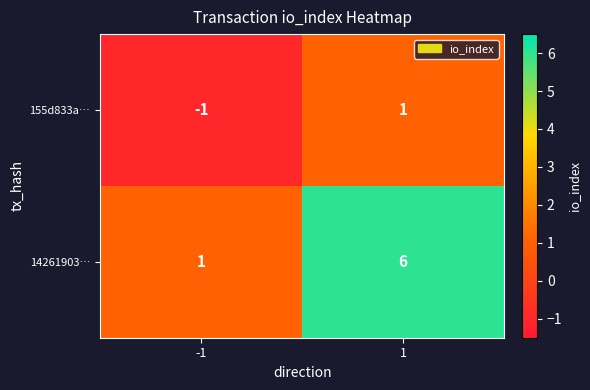

What is the difference between the 14261903… values at 1 and -1?

5